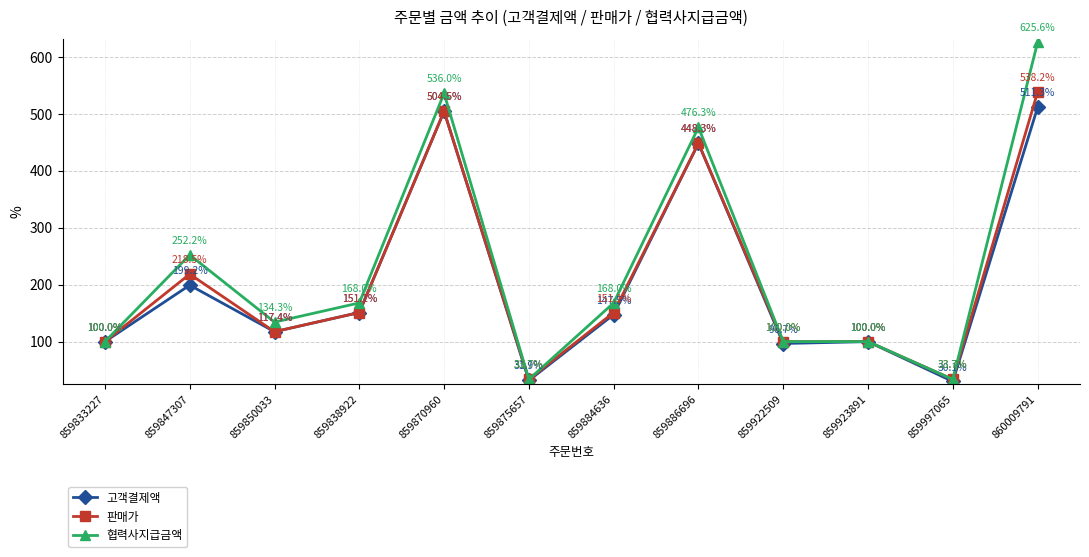

Is this an area chart (filled region under the line)?

No